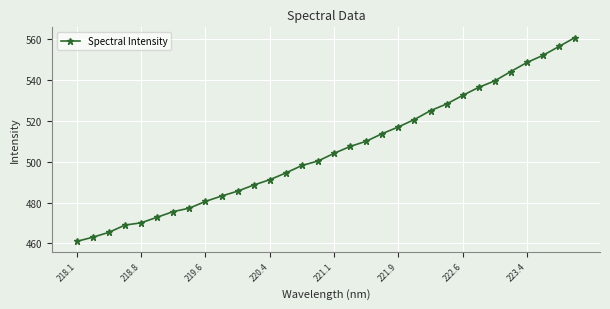

True or false: there are more than 1 points higher than both neighbors.

False